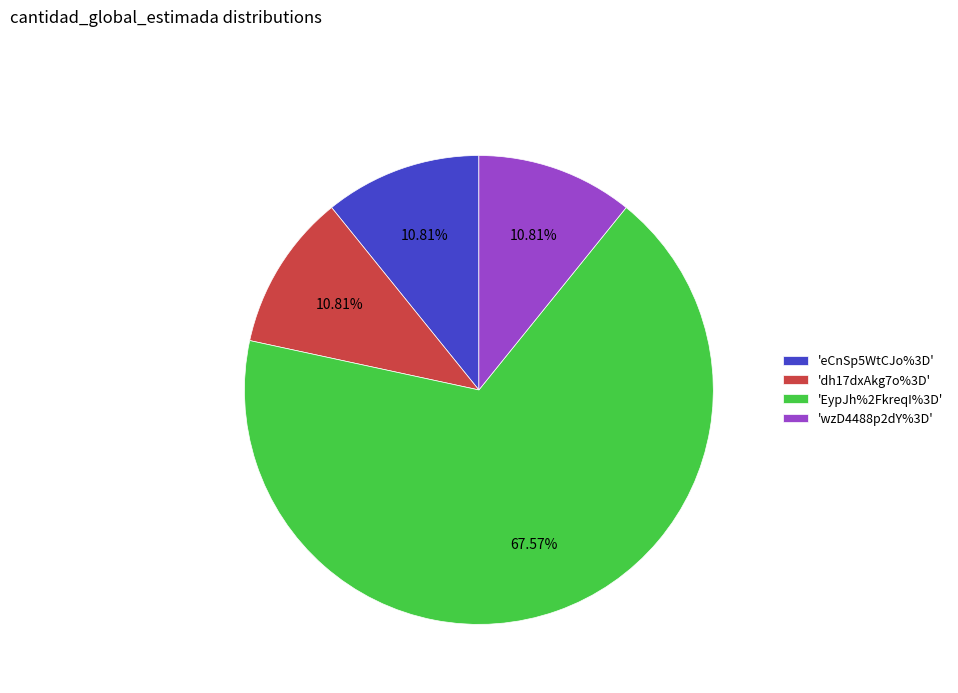

Is there a majority slice in this chart?

Yes